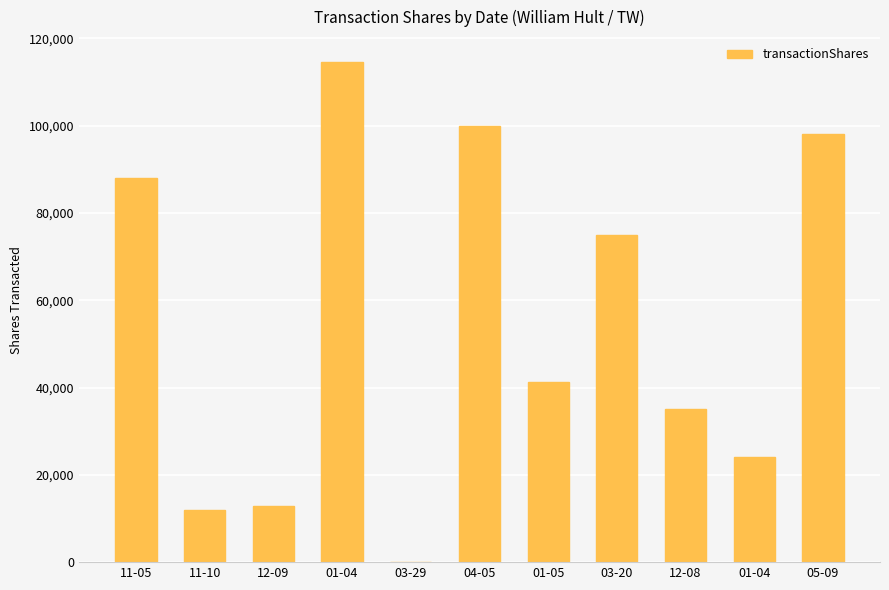

Are the bars horizontal?

No